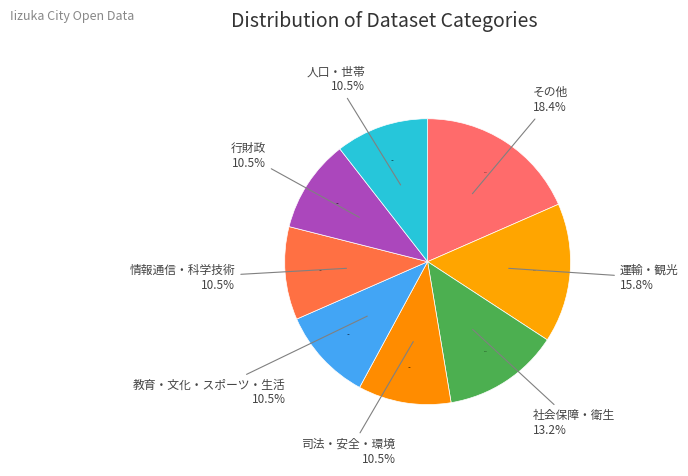

True or false: その他 accounts for 29% of the total.

False